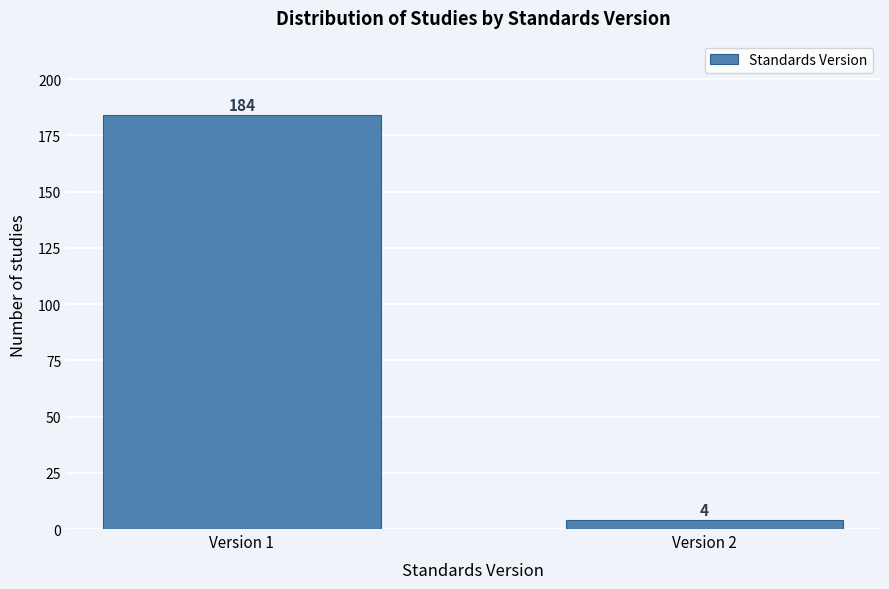

Reading left to right, what are all the values shown in this chart?

Version 1=184	Version 2=4